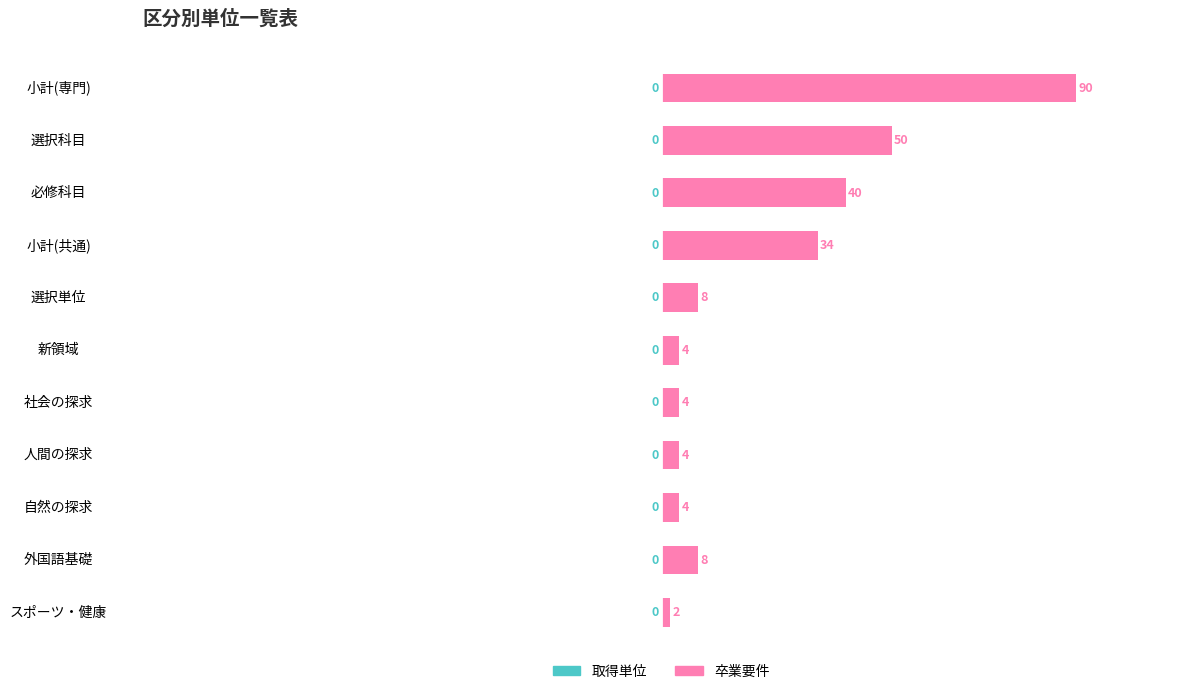

What is the sum of all values?

248